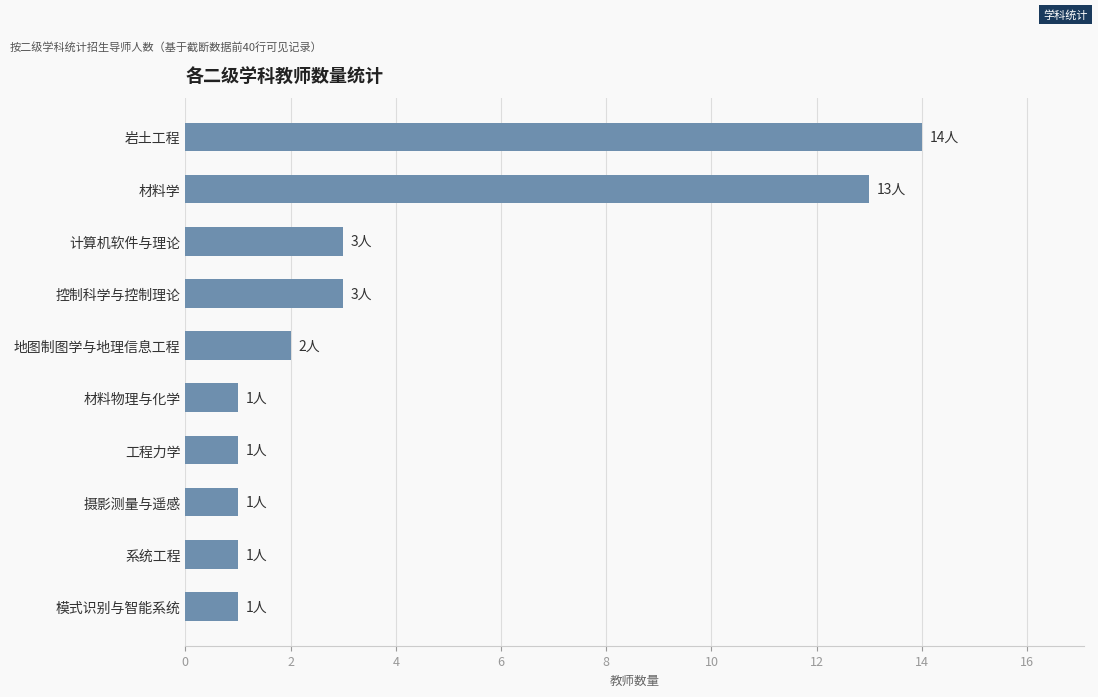

Reading bottom to top, list all the values displayed in this chart.

模式识别与智能系统=1	系统工程=1	摄影测量与遥感=1	工程力学=1	材料物理与化学=1	地图制图学与地理信息工程=2	控制科学与控制理论=3	计算机软件与理论=3	材料学=13	岩土工程=14